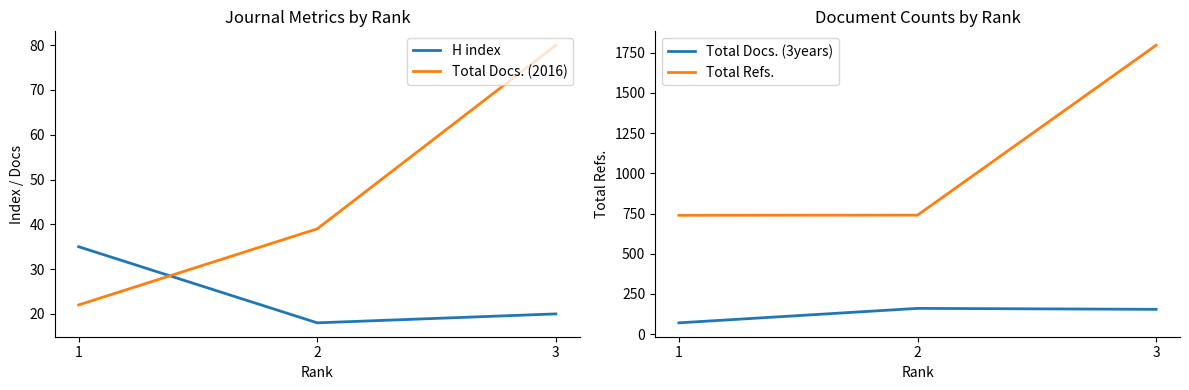

Which has a higher value, 2 or 1?

1